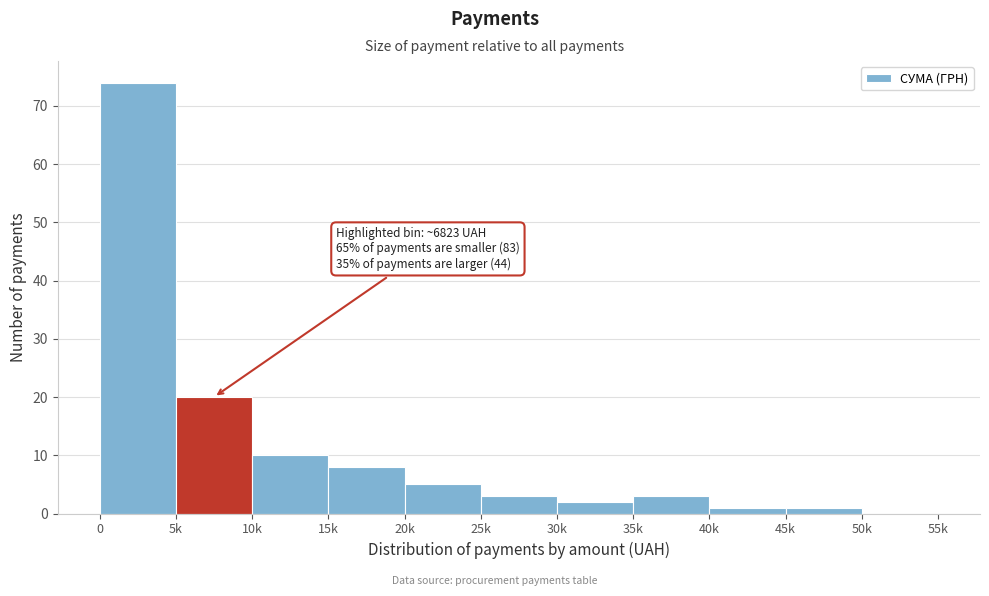

Reading right to left, what are all the values shown in this chart?

50k=0	45k=1	40k=1	35k=3	30k=2	25k=3	20k=5	15k=8	10k=10	5k=20	0=74